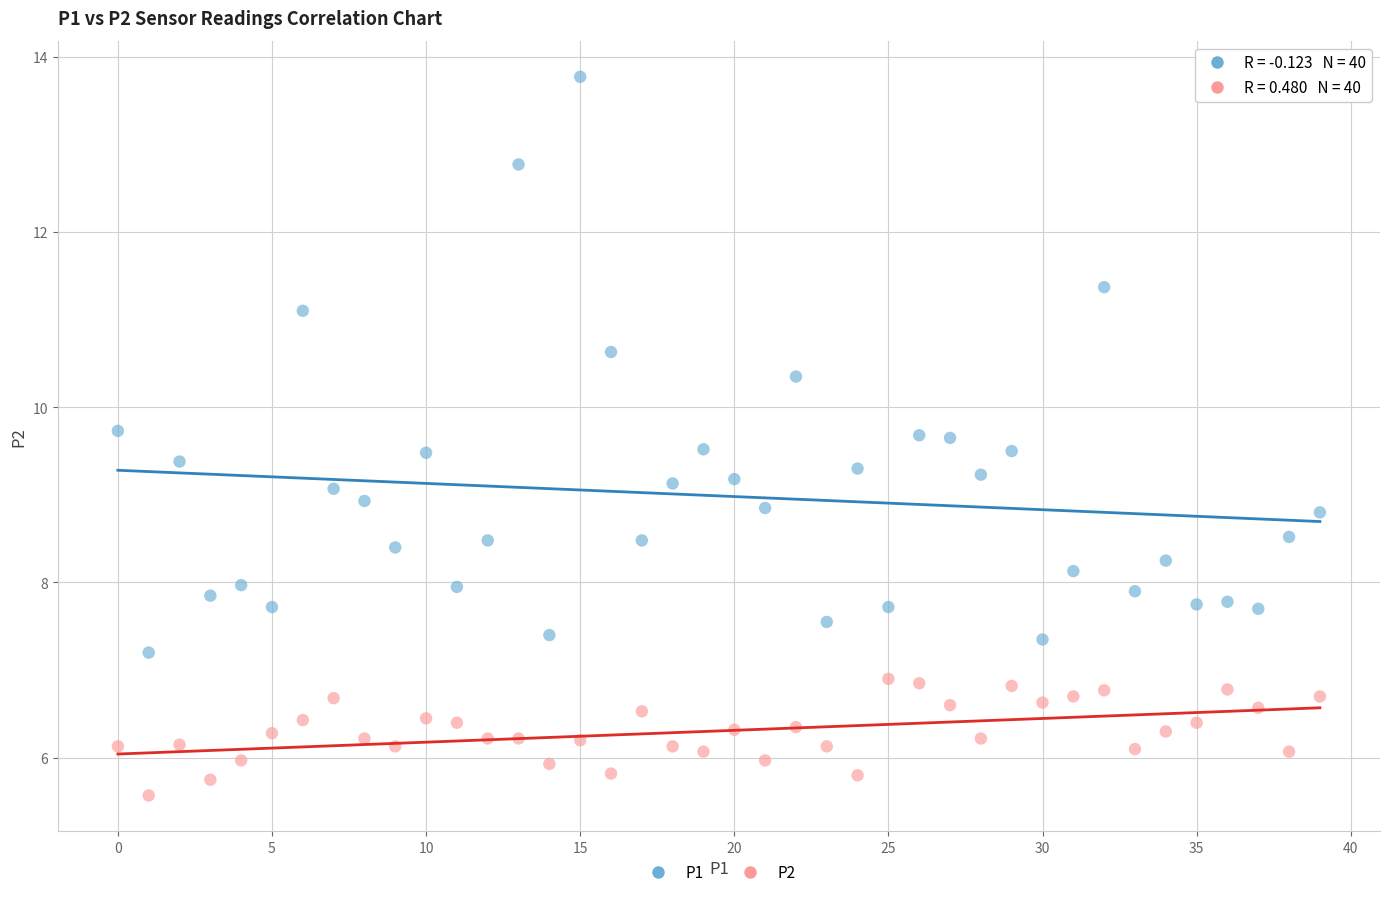

Which series has the largest Y range (max minus min)?

P1